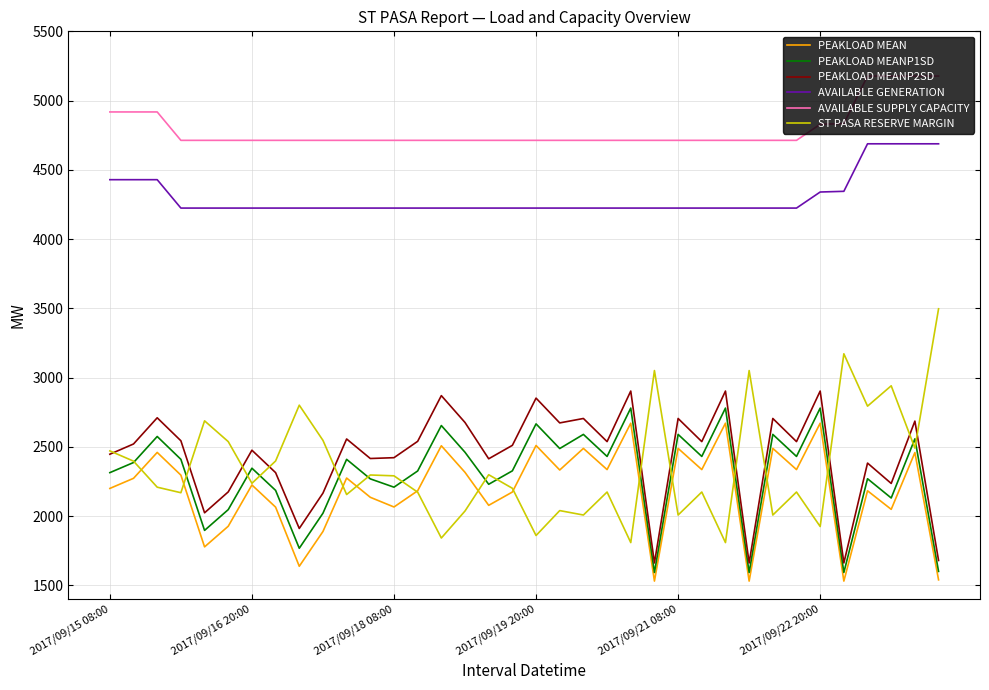

Which series has the largest total across all categories?

AVAILABLE SUPPLY CAPACITY